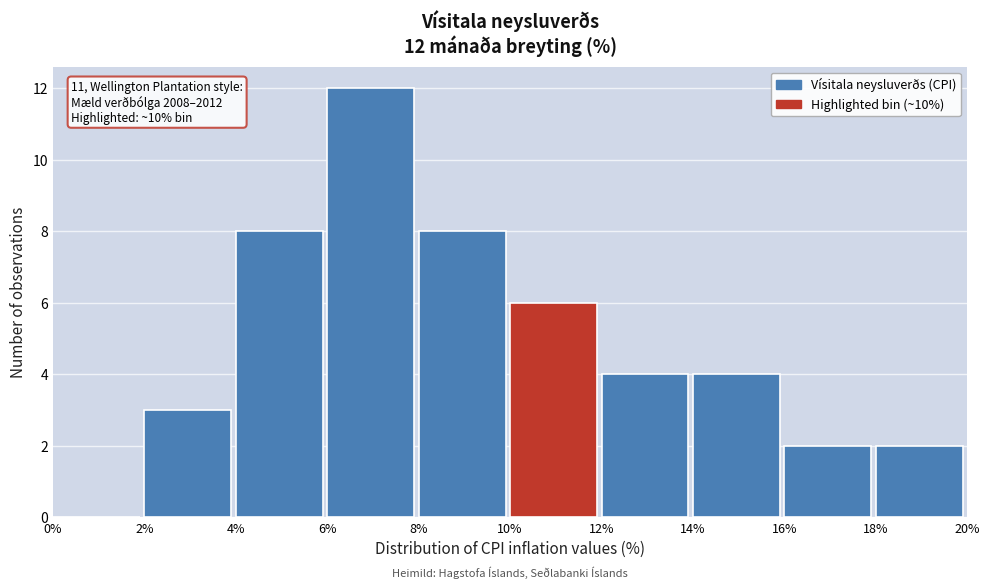

Over which range of the x-axis is the bar tallest?

6% to 8%